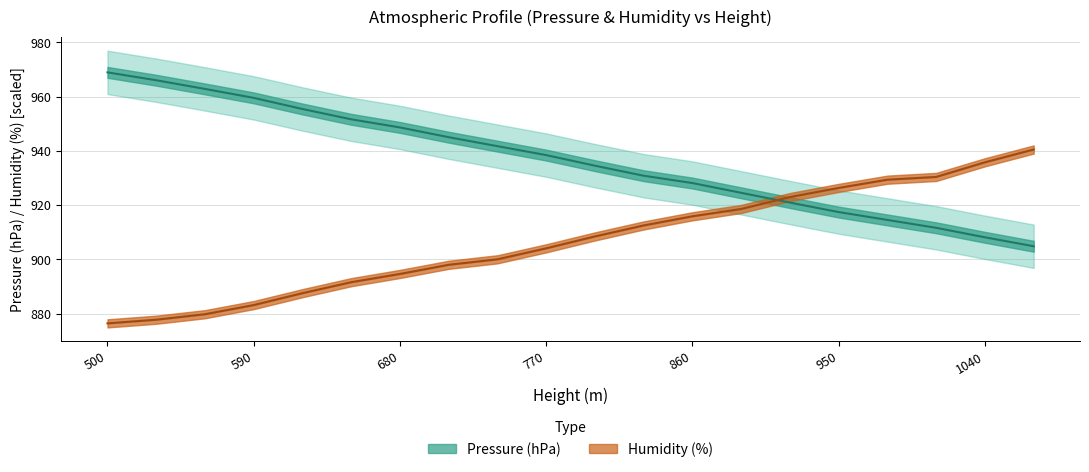

True or false: Humidity (%) has more than 0 points higher than both neighbors.

False